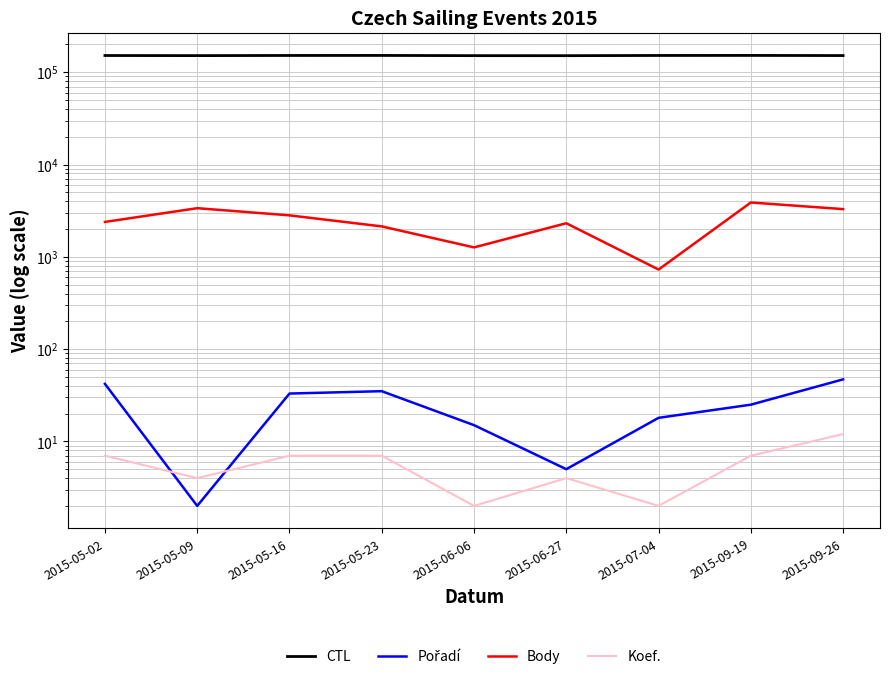

What is the label of the 2nd point from the left?

2015-05-09